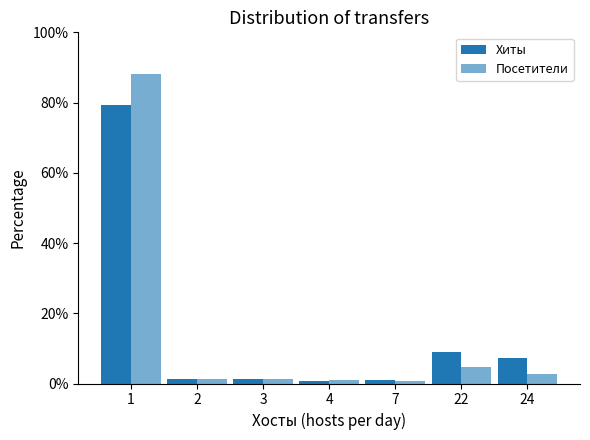

What is the lowest value of the Хиты series?

0.8